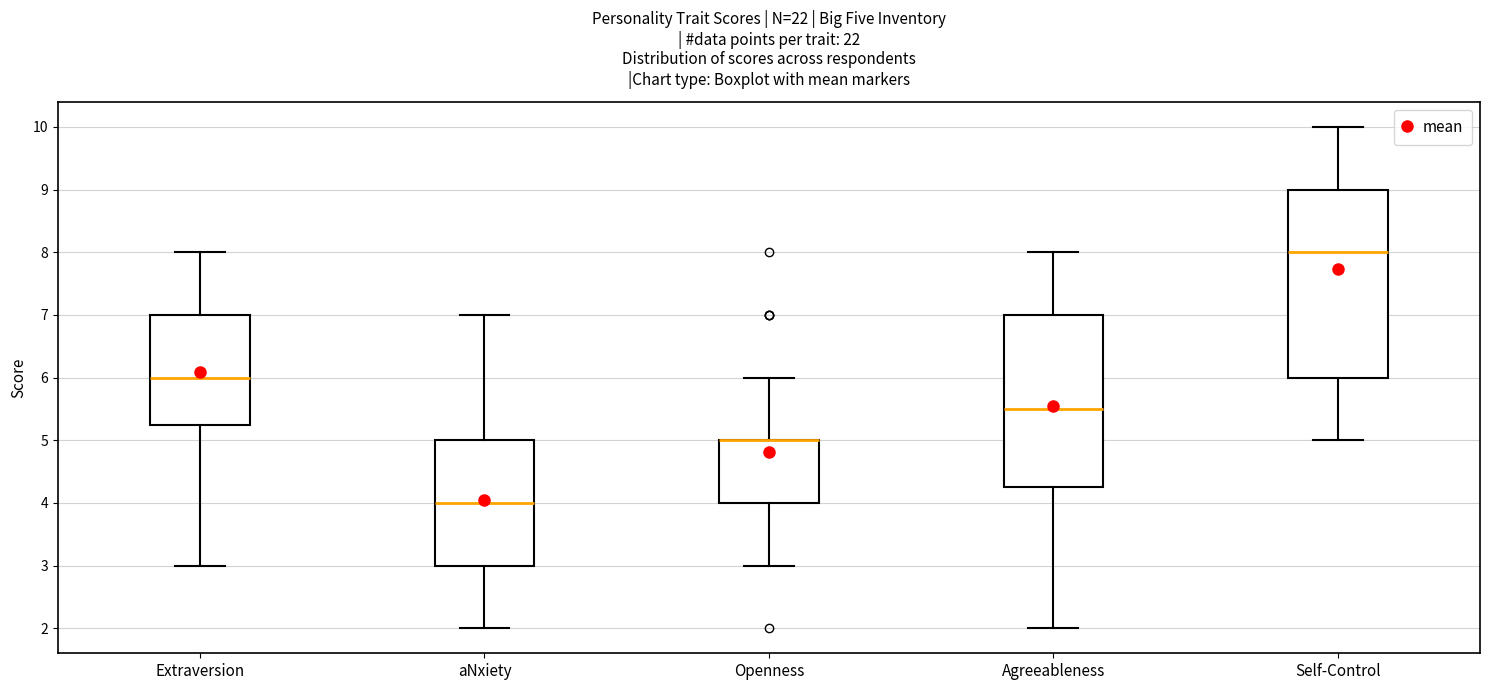

Comparing the boxes themselves (not the whiskers), which one is the tallest?

Self-Control